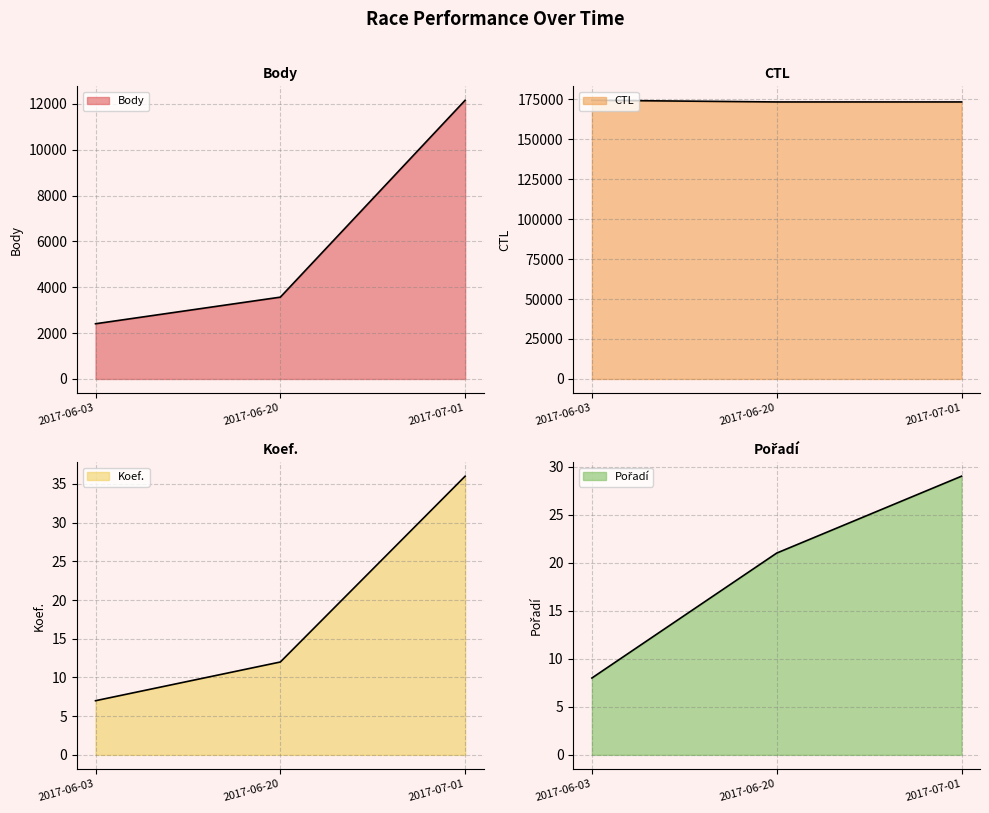

What are all the series names shown in the legend?

Body, CTL, Koef., Pořadí